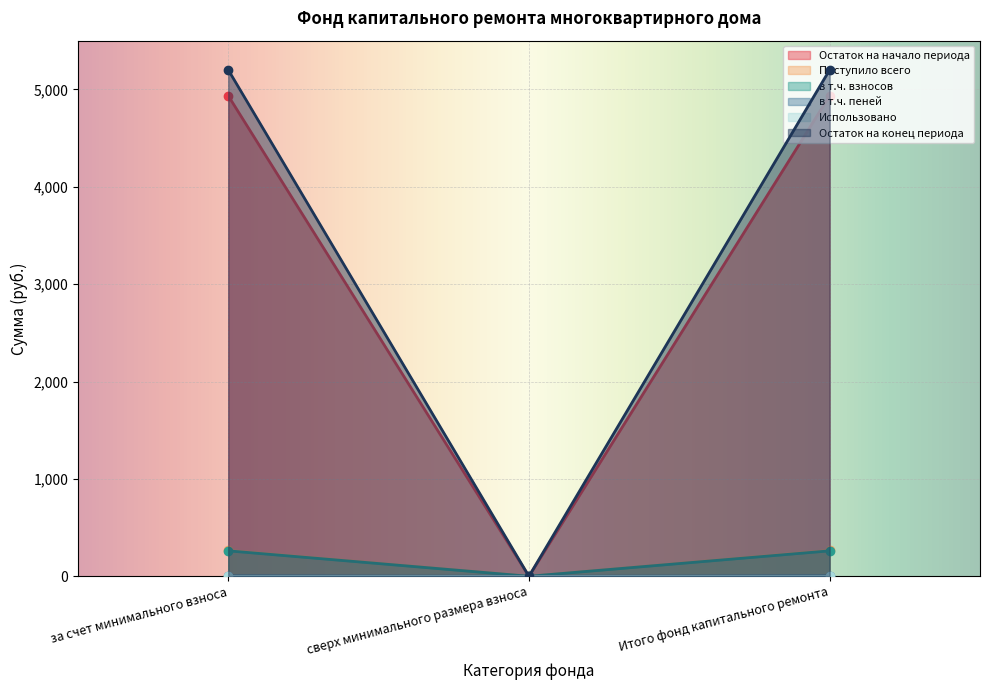

The Остаток на конец периода series shows 3500.7 at Итого фонд капитального ремонта. True or false?

False